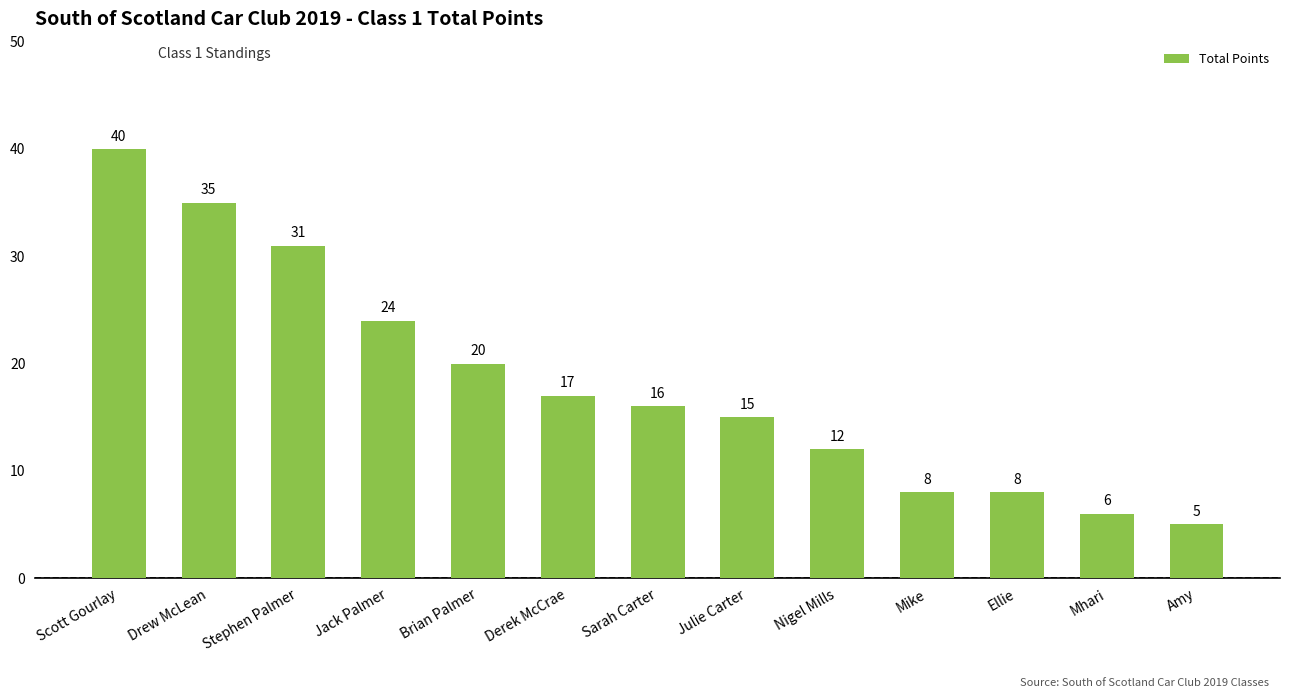

Which label corresponds to the largest value in the chart?

Scott Gourlay